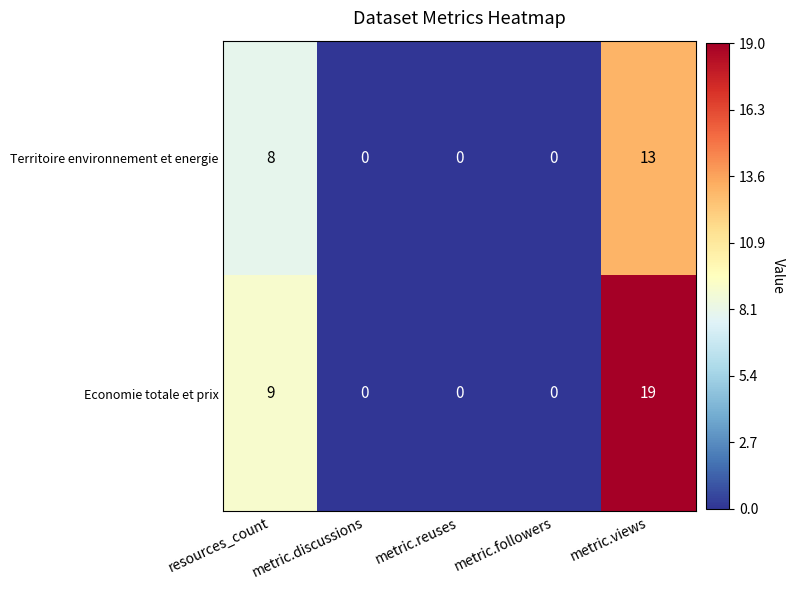

Which label corresponds to the largest value in the chart?

metric.views